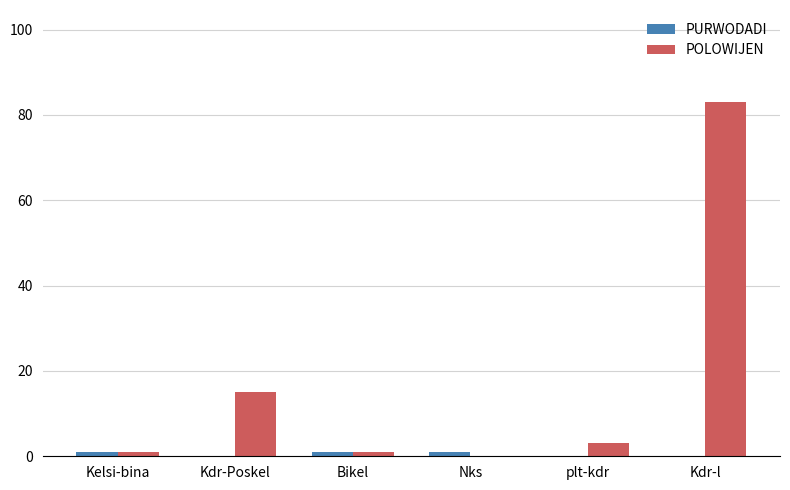

What is the total value across all series at Kdr-Poskel?

15